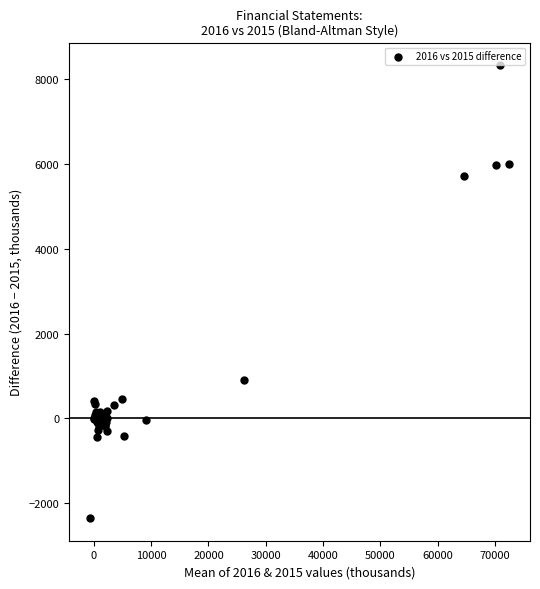

What Y value in the scatter plot is closest to 2987?

899